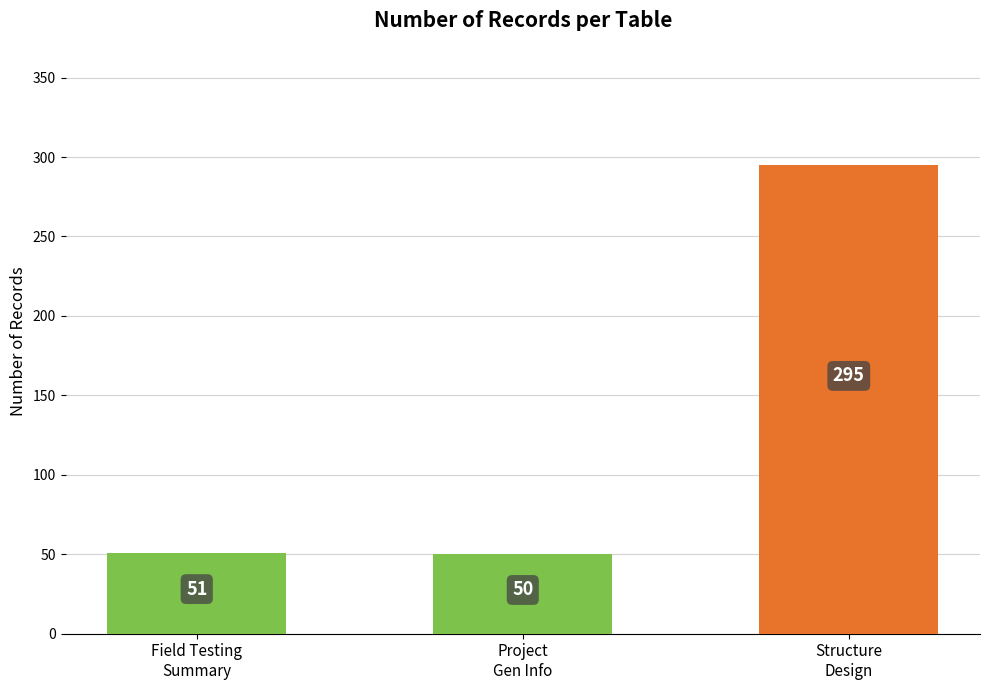

What position from the left is Project
Gen Info?

2